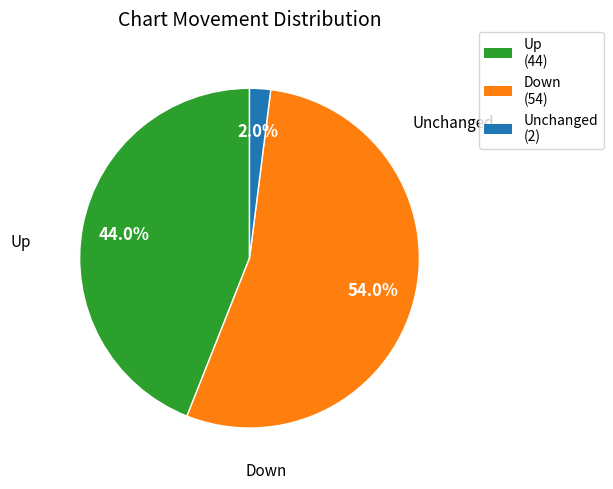

To the nearest percent, what is the average slice percentage?

33%